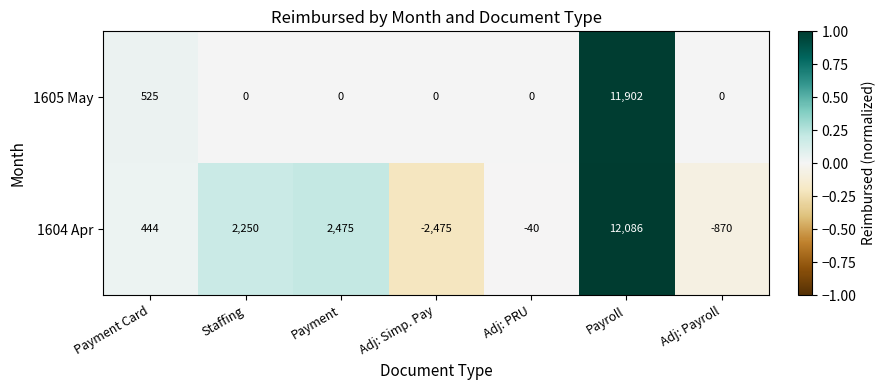

Rank the series at Payroll from highest to lowest value.

1604 Apr, 1605 May